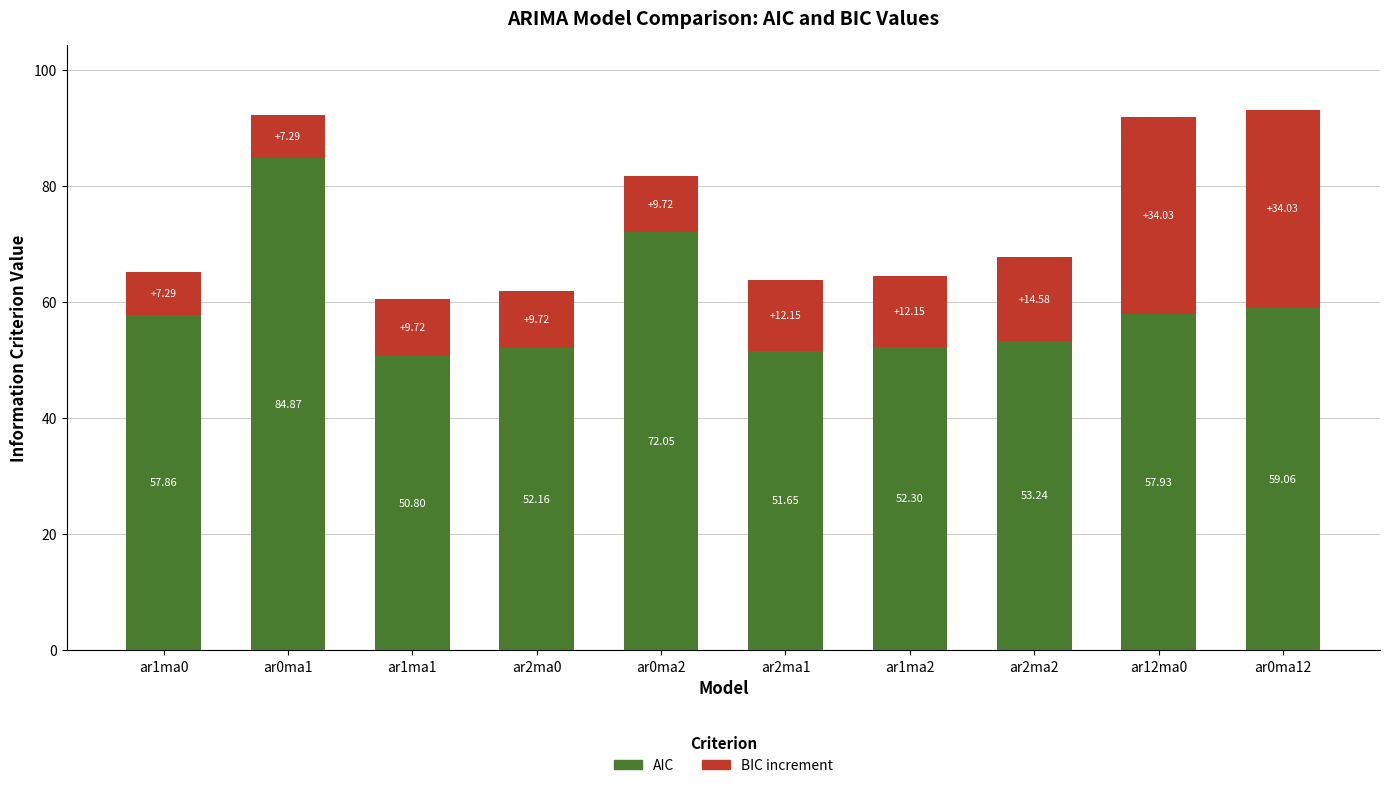

What is the difference between the maximum and minimum values in the AIC series?

34.1